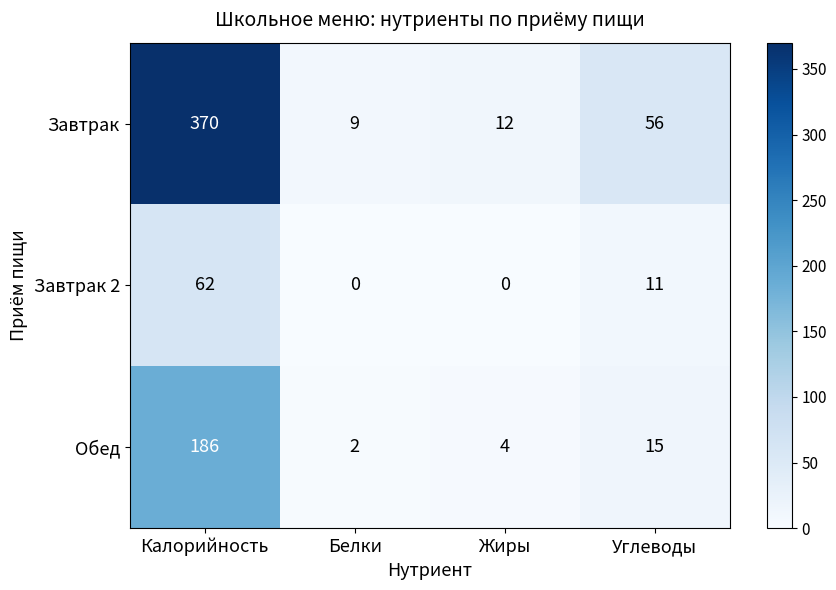

At which category is the sum across all series the highest?

Калорийность